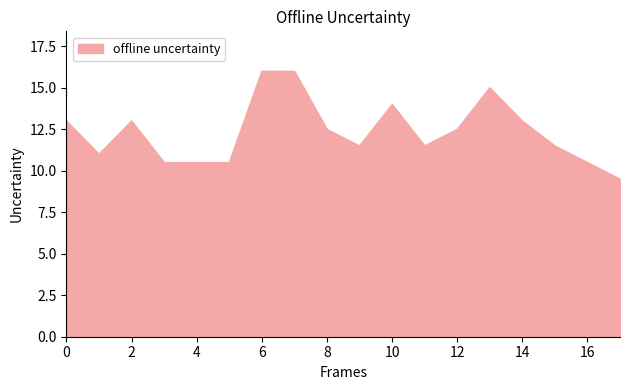

How many lines are shown in the chart?

1